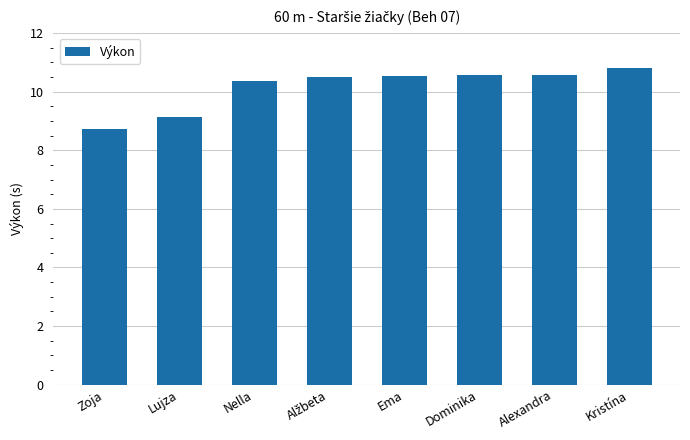

The chart shows a value of 18.5 at Kristína. True or false?

False